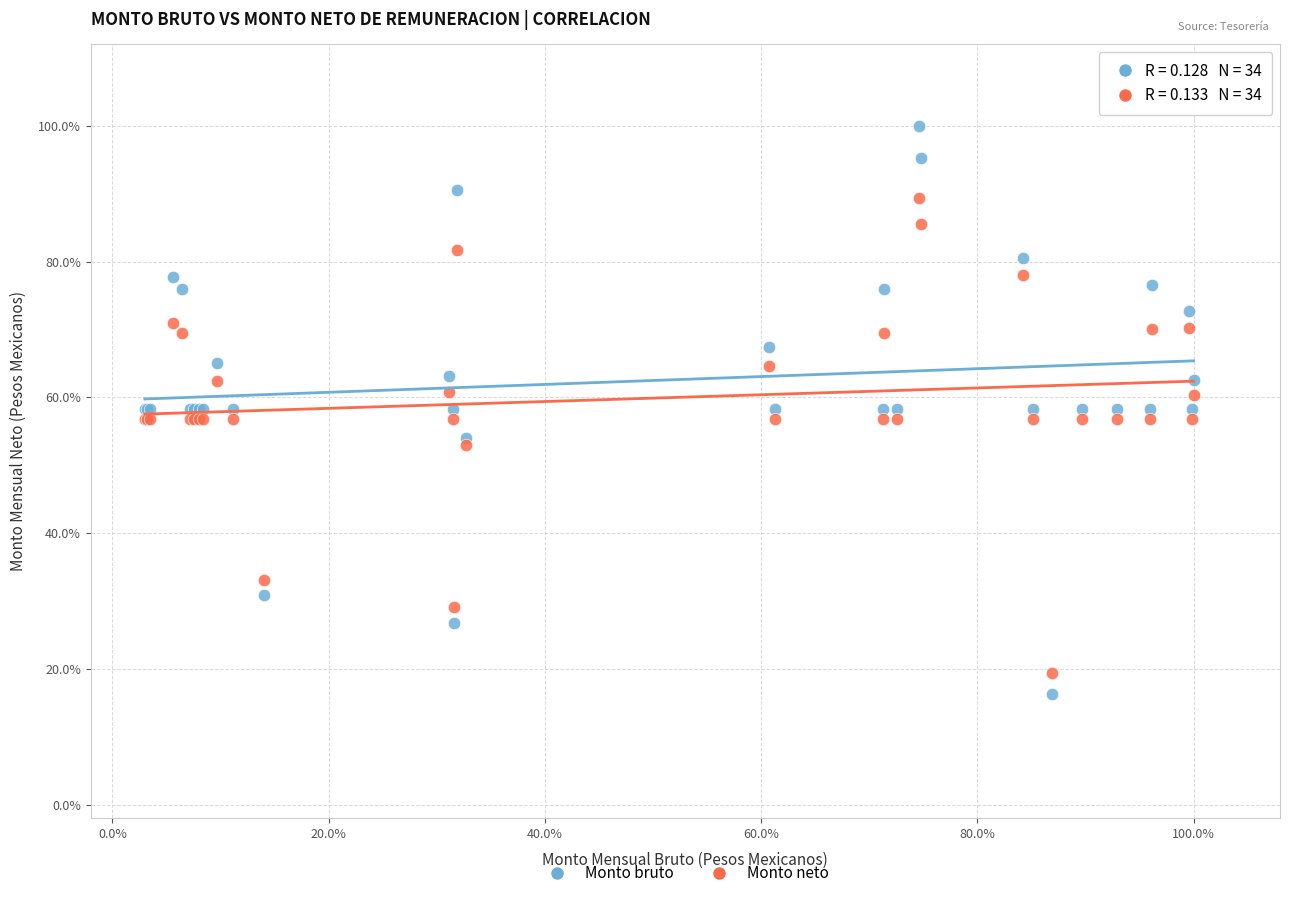

Which series has the largest Y range (max minus min)?

Monto bruto